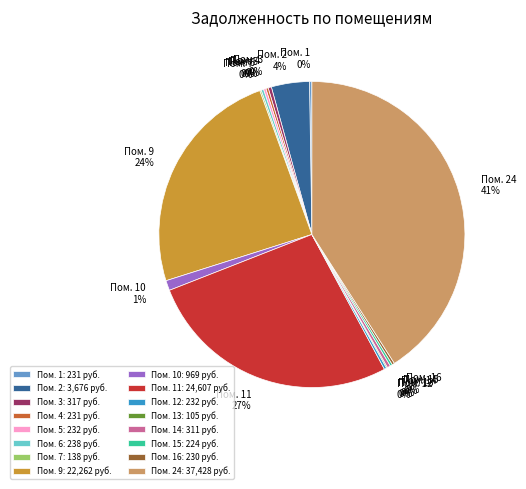

To the nearest percent, what is the average slice percentage?

6%